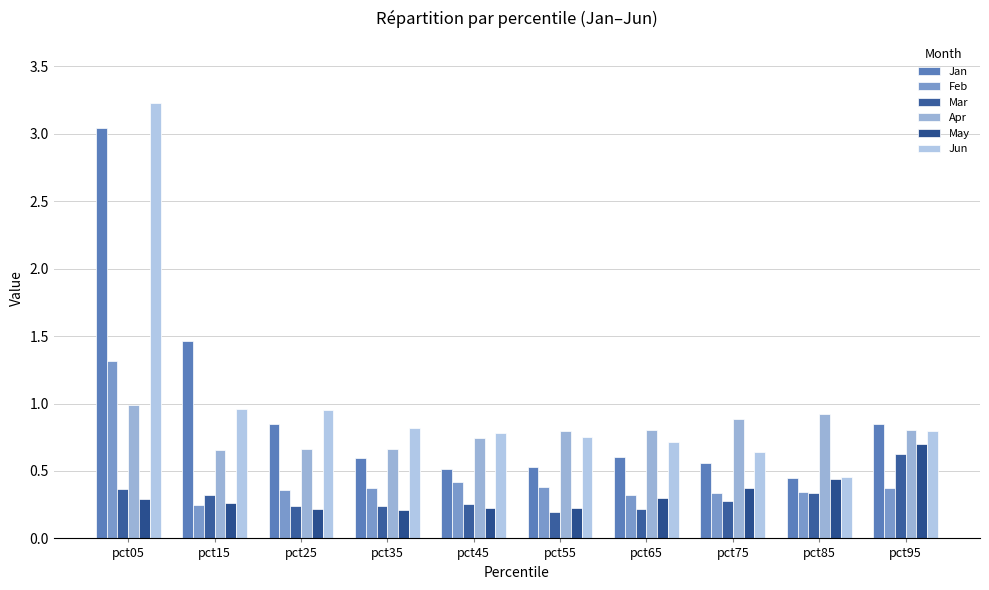

What is the difference between the Jun values at pct45 and pct15?

0.2